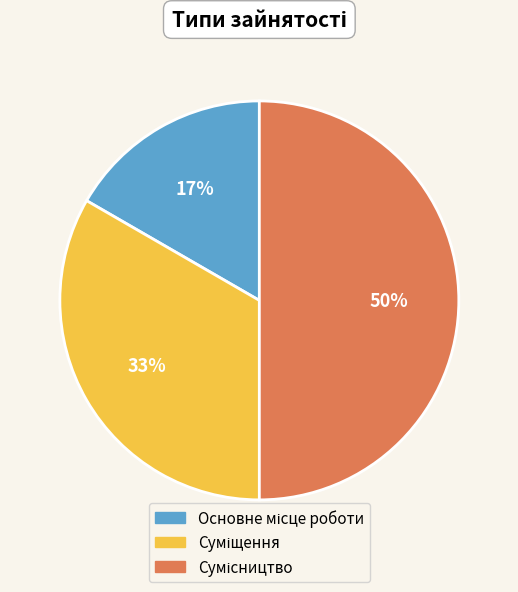

To the nearest percent, what is the average slice percentage?

33%